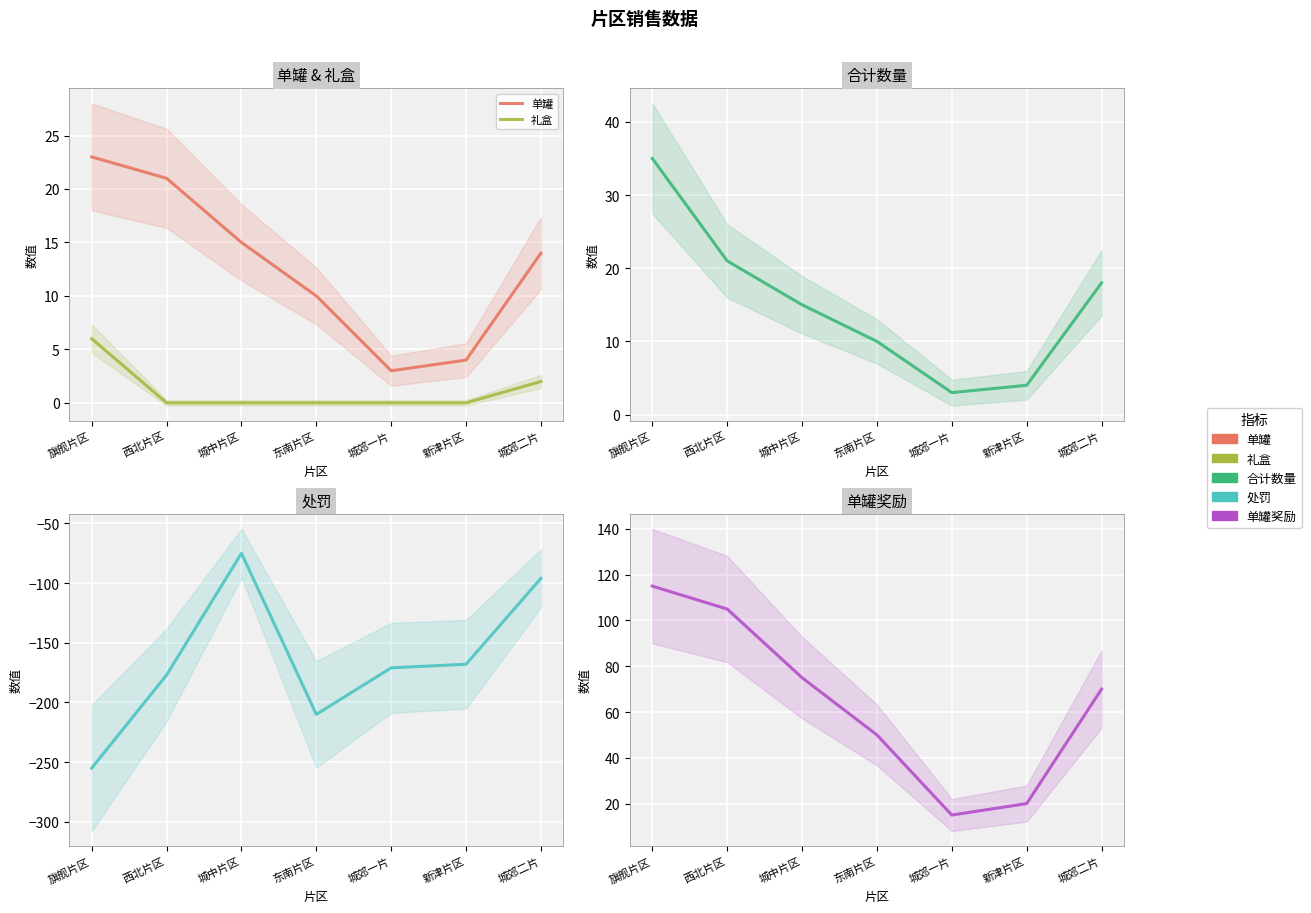

Is this an area chart (filled region under the line)?

No